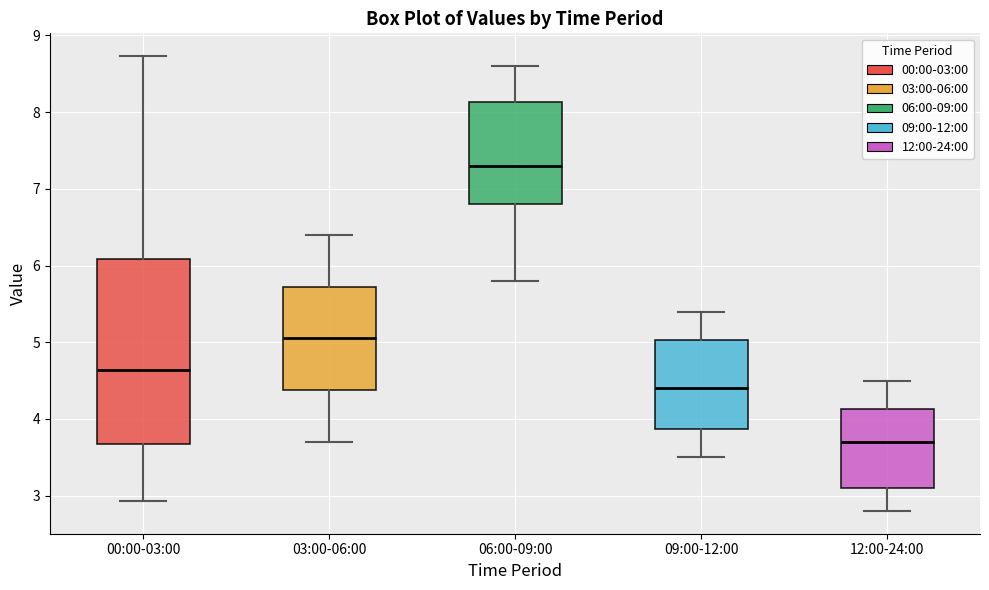

Reading left to right, transcribe this box plot: for each box, give where its median line is, the range the box spans, and where its two whiskers end, as read against the y-axis. The values are not printed on the chart, so give them approximately, as read against the axis.

00:00-03:00: median 4.6, box 3.7 to 6.1, whiskers 2.9 to 8.7
03:00-06:00: median 5.1, box 4.4 to 5.7, whiskers 3.7 to 6.4
06:00-09:00: median 7.3, box 6.8 to 8.1, whiskers 5.8 to 8.6
09:00-12:00: median 4.4, box 3.9 to 5.0, whiskers 3.5 to 5.4
12:00-24:00: median 3.7, box 3.1 to 4.1, whiskers 2.8 to 4.5